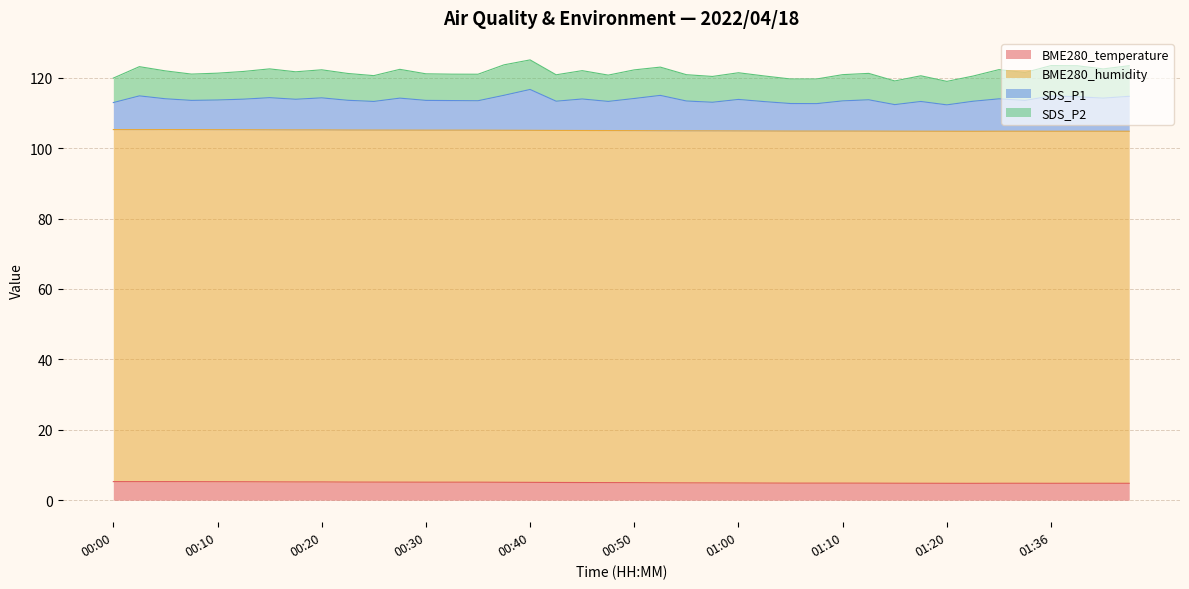

What is the sum of the BME280_temperature values at 00:08 and 00:45?

10.3